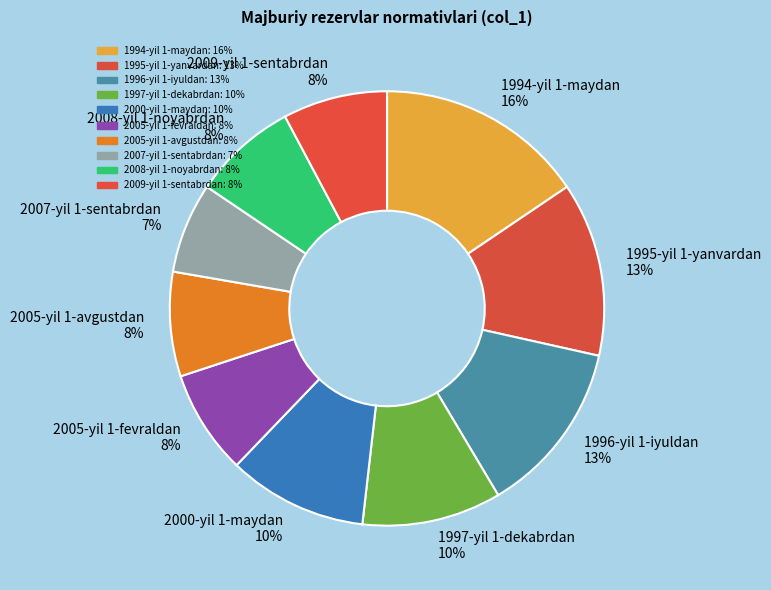

Is 2007-yil 1-sentabrdan the majority of the pie?

No